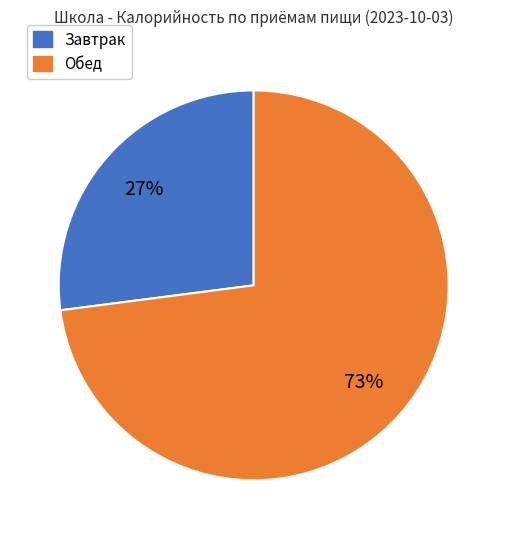

Combined, do Завтрак and Обед account for over 50%?

Yes